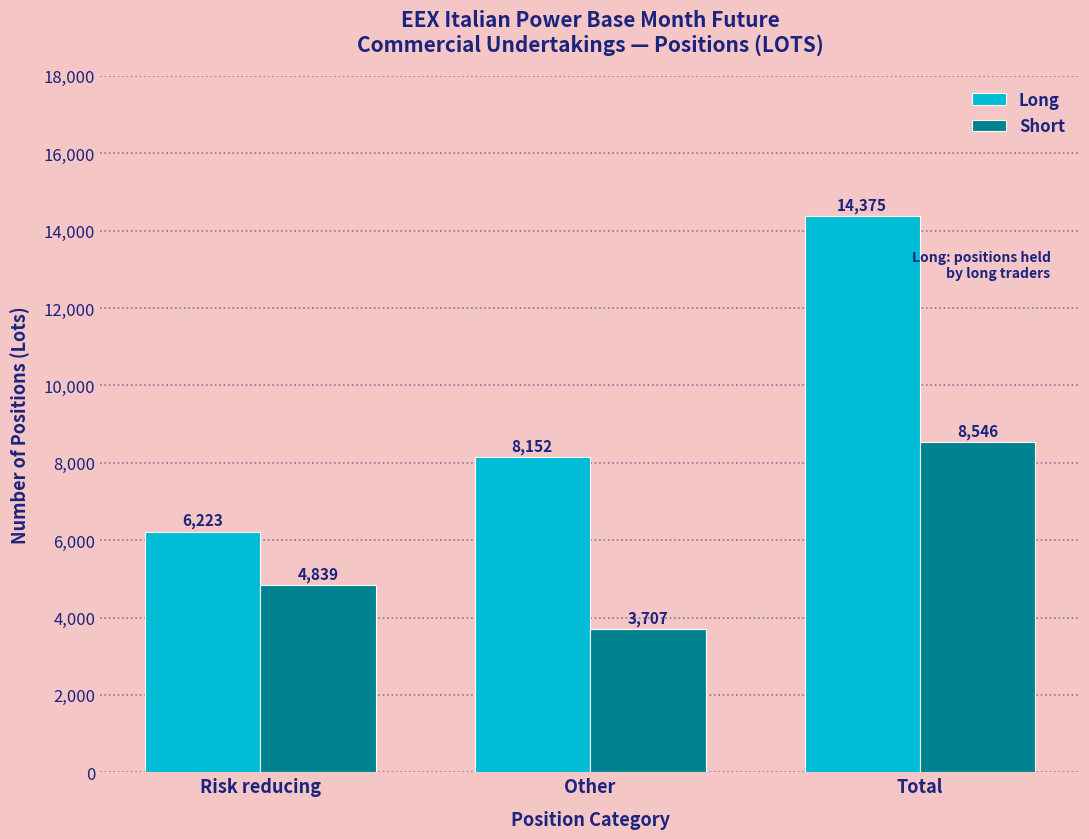

Reading right to left, extract all data points from this chart.

Long: Total=14375	Other=8152	Risk reducing=6223
Short: Total=8546	Other=3707	Risk reducing=4839